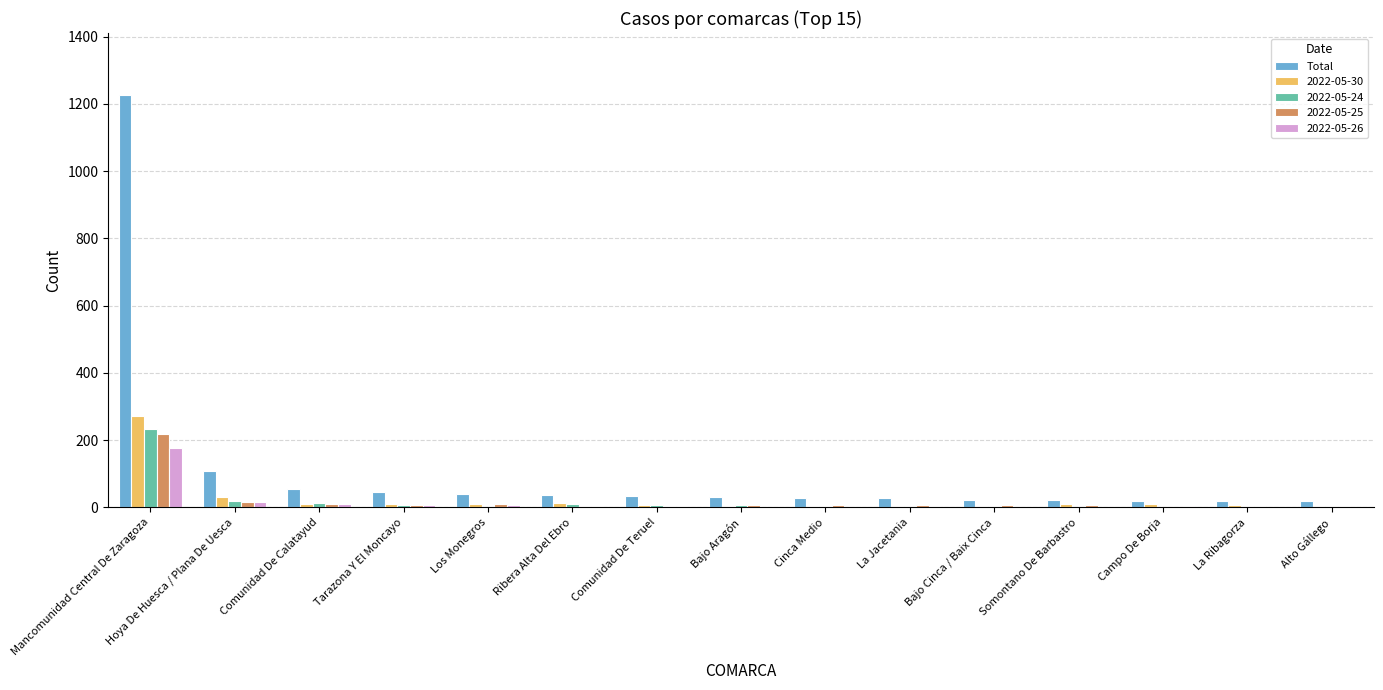

The 2022-05-26 series shows -66 at Cinca Medio. True or false?

False